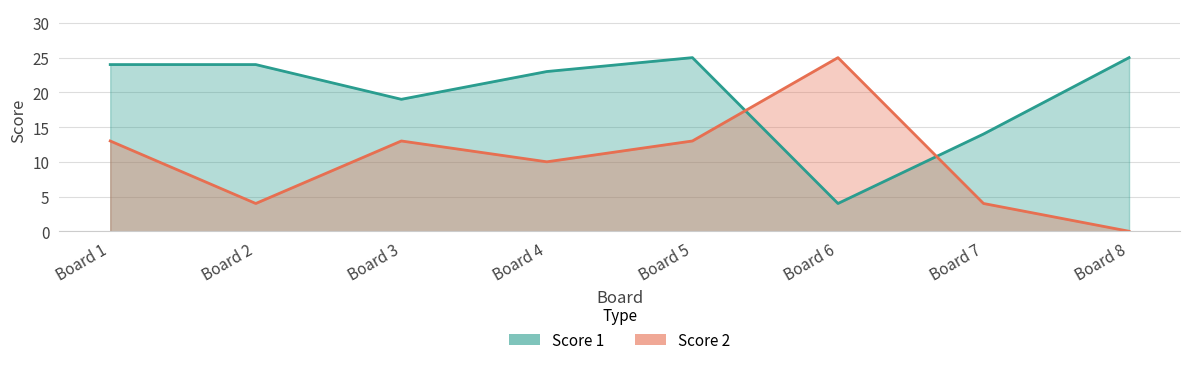

What value does the Score 2 series have at Board 4, to the nearest 10?

10